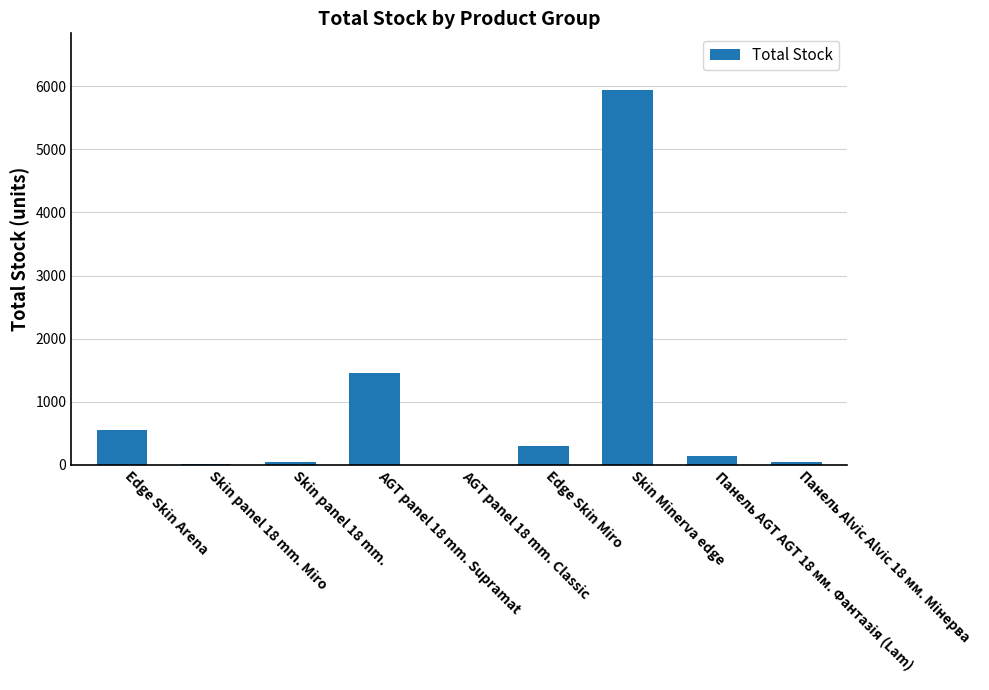

Approximately how many times larger is the value at Skin Minerva edge compared to AGT panel 18 mm. Classic?

2974.5